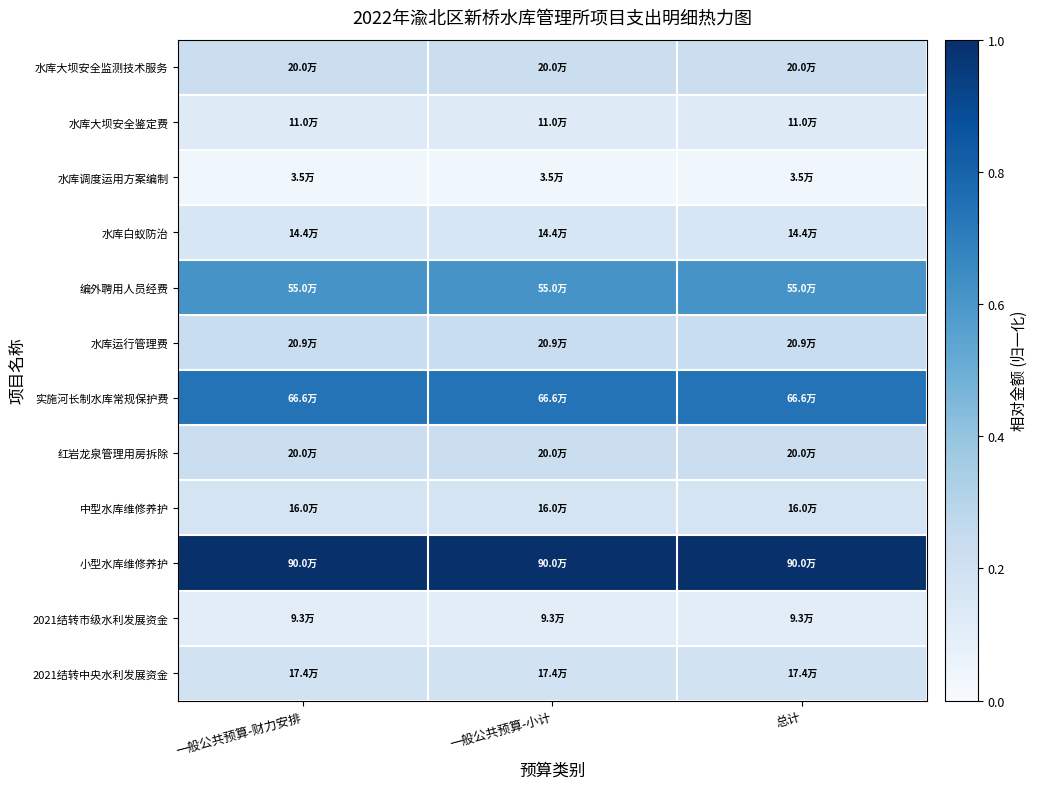

Reading left to right, extract all data points from this chart.

水库大坝安全监测技术服务: 一般公共预算-财力安排=0.2	一般公共预算-小计=0.2	总计=0.2
水库大坝安全鉴定费: 一般公共预算-财力安排=0.1	一般公共预算-小计=0.1	总计=0.1
水库调度运用方案编制: 一般公共预算-财力安排=0.0	一般公共预算-小计=0.0	总计=0.0
水库白蚁防治: 一般公共预算-财力安排=0.2	一般公共预算-小计=0.2	总计=0.2
编外聘用人员经费: 一般公共预算-财力安排=0.6	一般公共预算-小计=0.6	总计=0.6
水库运行管理费: 一般公共预算-财力安排=0.2	一般公共预算-小计=0.2	总计=0.2
实施河长制水库常规保护费: 一般公共预算-财力安排=0.7	一般公共预算-小计=0.7	总计=0.7
红岩龙泉管理用房拆除: 一般公共预算-财力安排=0.2	一般公共预算-小计=0.2	总计=0.2
中型水库维修养护: 一般公共预算-财力安排=0.2	一般公共预算-小计=0.2	总计=0.2
小型水库维修养护: 一般公共预算-财力安排=1.0	一般公共预算-小计=1.0	总计=1.0
2021结转市级水利发展资金: 一般公共预算-财力安排=0.1	一般公共预算-小计=0.1	总计=0.1
2021结转中央水利发展资金: 一般公共预算-财力安排=0.2	一般公共预算-小计=0.2	总计=0.2